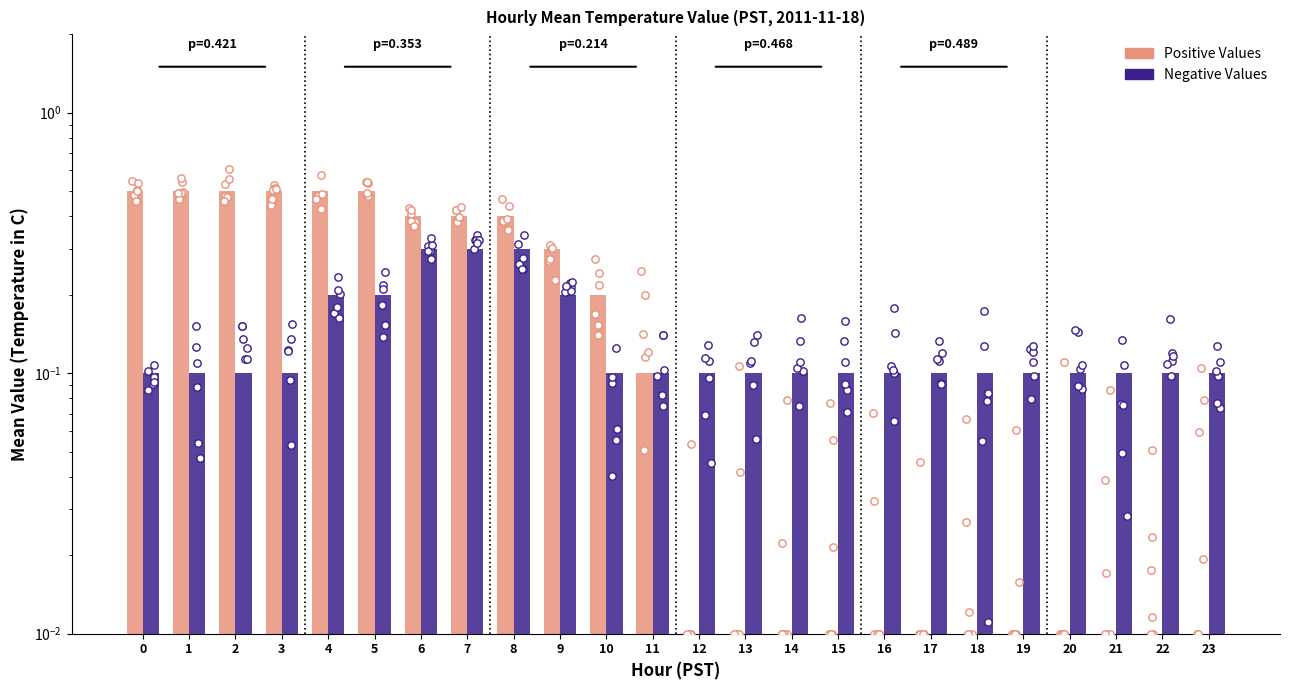

Which series has the largest Y range (max minus min)?

Positive Values